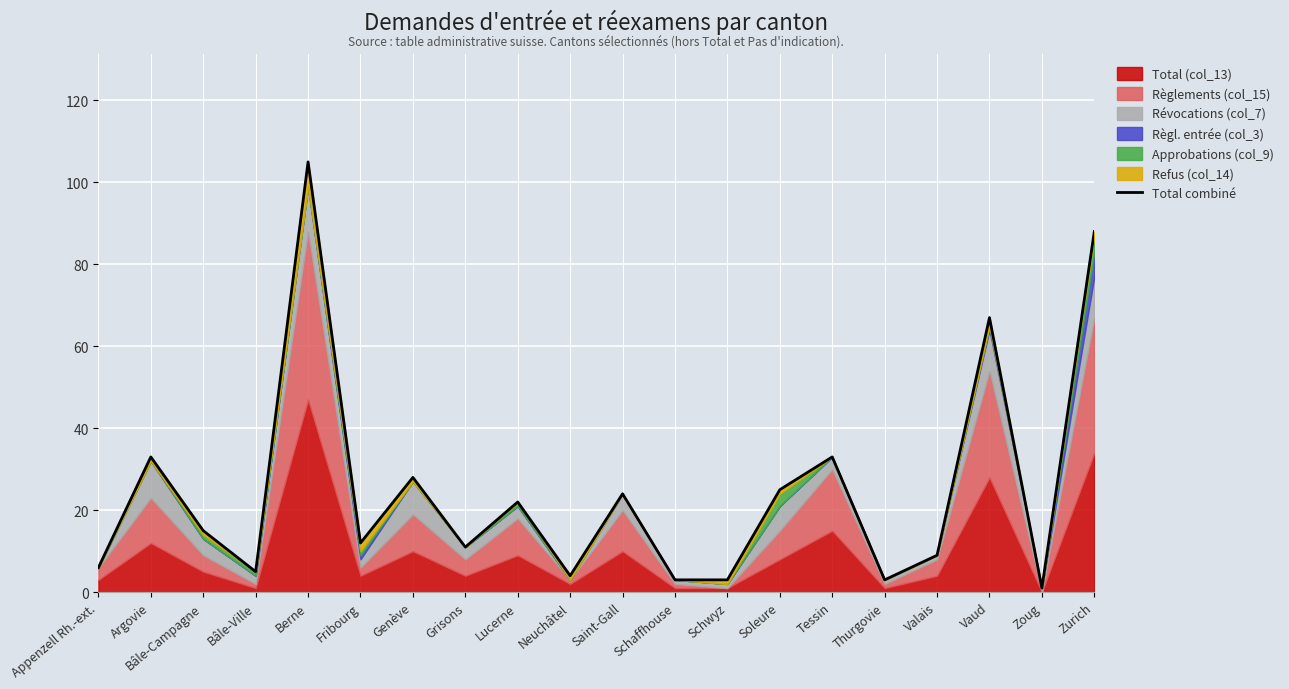

Which has a higher value, Lucerne or Tessin?

Tessin